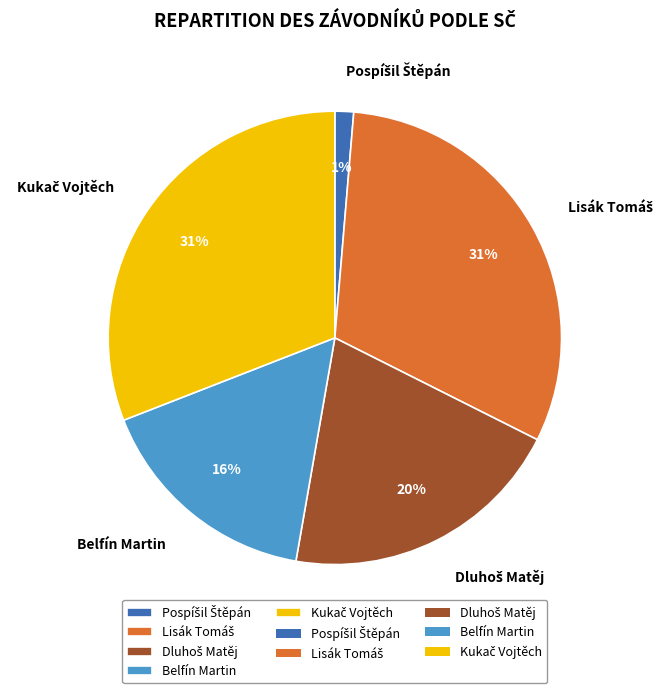

Does any single category account for the majority?

No